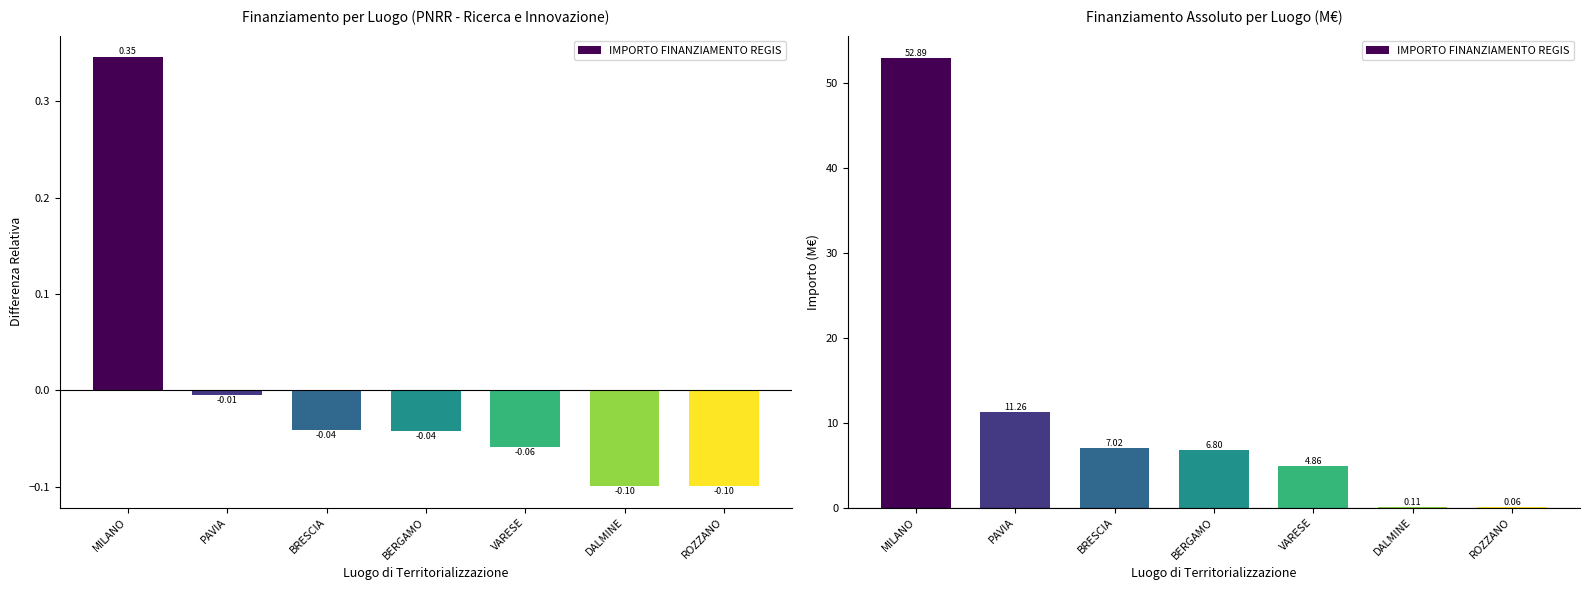

Rank the categories by value from lowest to highest.

ROZZANO, DALMINE, VARESE, BERGAMO, BRESCIA, PAVIA, MILANO